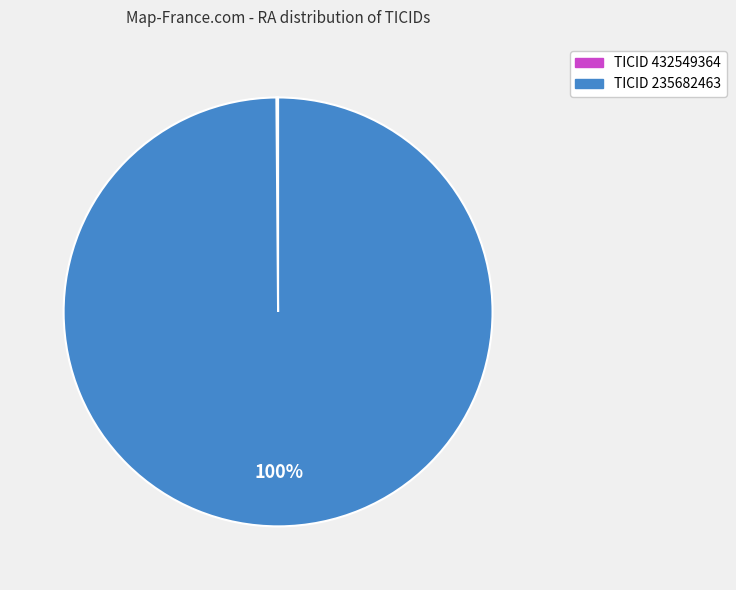

True or false: TICID 235682463 accounts for 94% of the total.

False